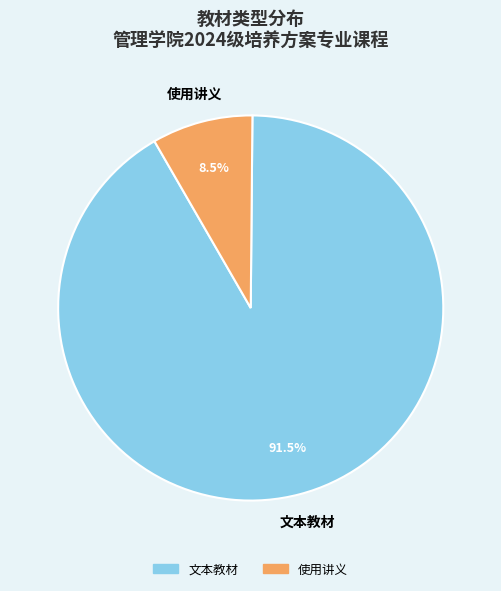

How many slices are in this pie chart?

2